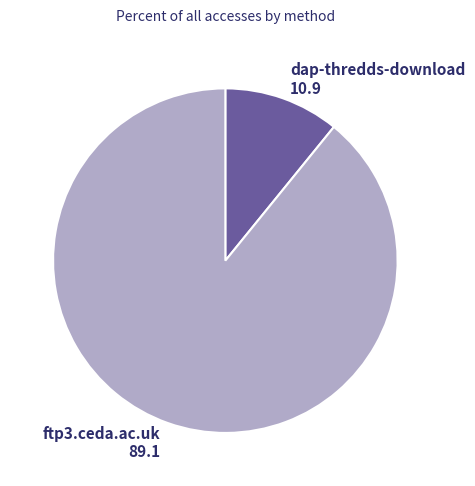

What is the ratio of the value at ftp3.ceda.ac.uk to the value at dap-thredds-download?

8.2